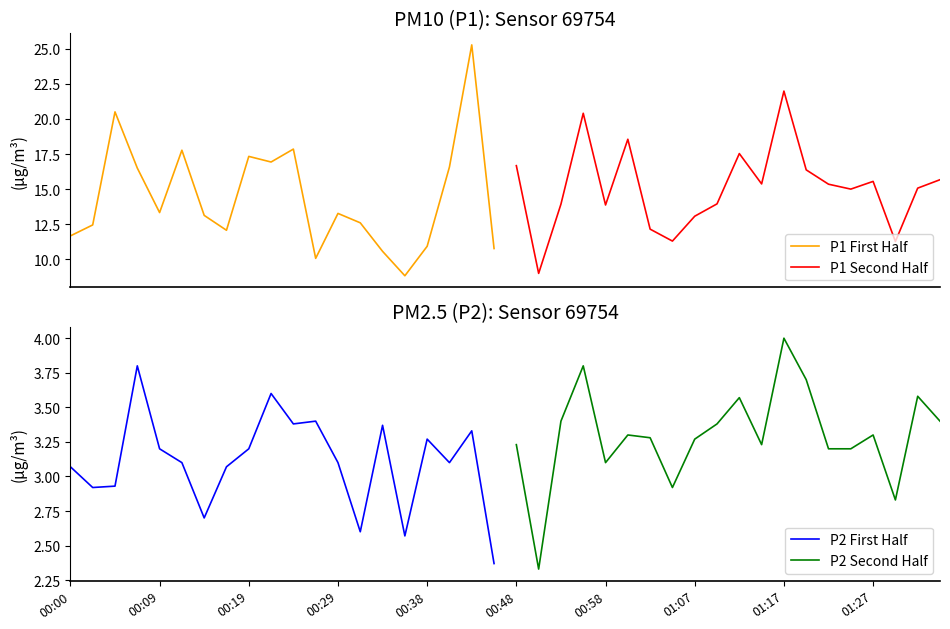

What position from the left is 00:29?

4